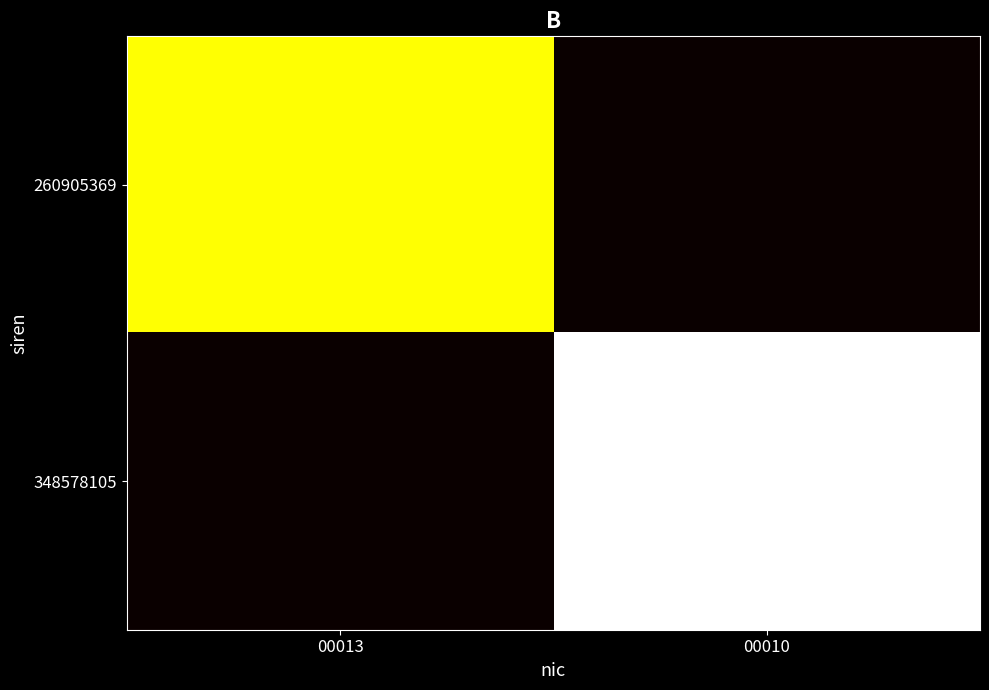

Reading left to right, list all the values displayed in this chart.

260905369: 00013=0.7	00010=0.0
348578105: 00013=0.0	00010=1.0